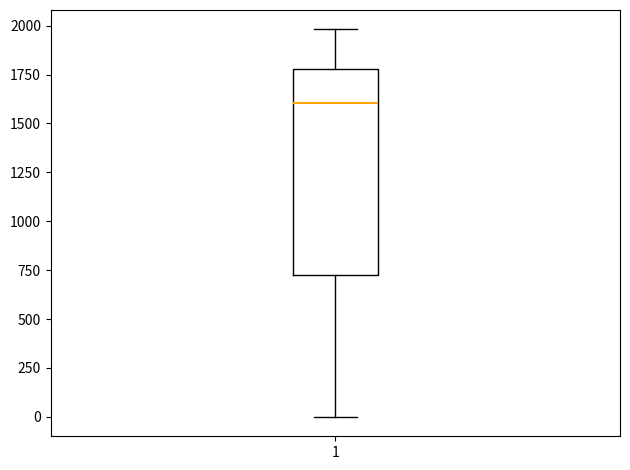

Read this box plot against the y-axis: the position of the median line, the range covered by the box, and the ends of both whiskers. The values are not printed on the chart, so give them approximately, as read against the axis.

median 1600, box 750 to 1800, whiskers 0 to 2000